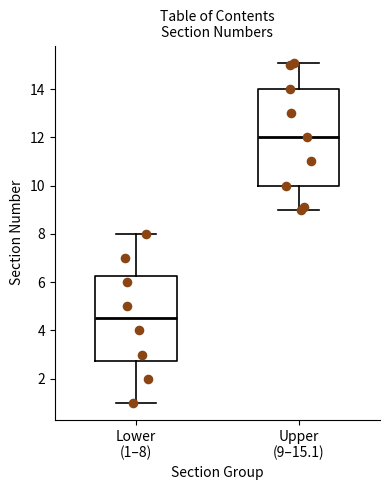

Reading left to right, transcribe this box plot: for each box, give where its median line is, the range the box spans, and where its two whiskers end, as read against the y-axis. The values are not printed on the chart, so give them approximately, as read against the axis.

Lower (1–8): median 4.6, box 2.8 to 6.2, whiskers 1.0 to 8.0
Upper (9–15.1): median 12.0, box 10.0 to 14.0, whiskers 9.0 to 15.2